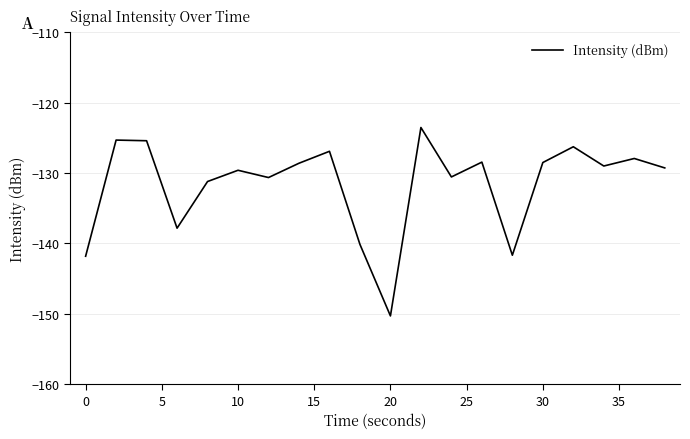

What is the greatest value displayed?

-123.5